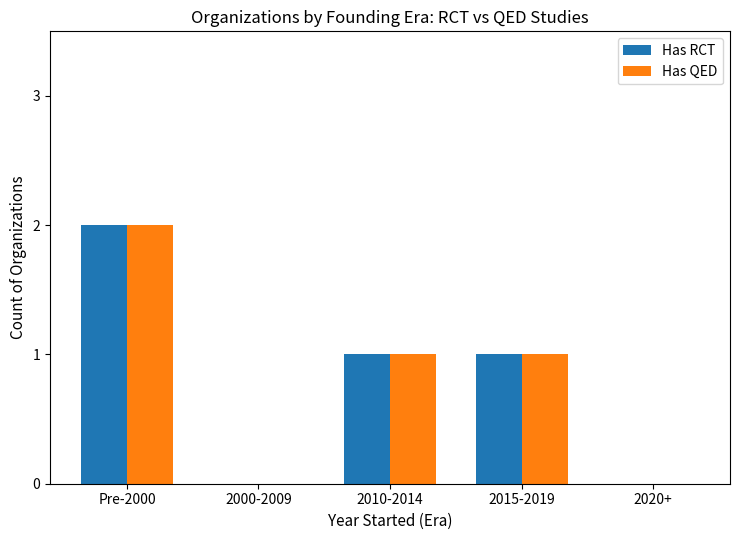

How many groups of bars are there?

5